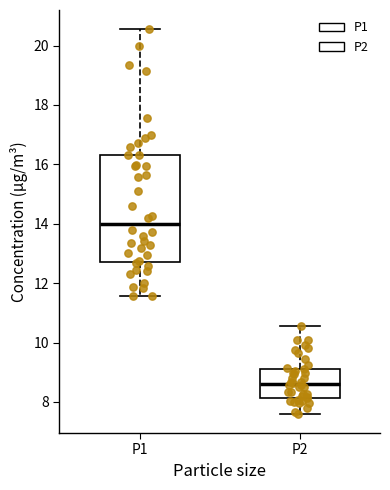

Reading left to right, transcribe this box plot: for each box, give where its median line is, the range the box spans, and where its two whiskers end, as read against the y-axis. The values are not printed on the chart, so give them approximately, as read against the axis.

P1: median 14.0, box 12.8 to 16.4, whiskers 11.6 to 20.6
P2: median 8.6, box 8.2 to 9.2, whiskers 7.6 to 10.6